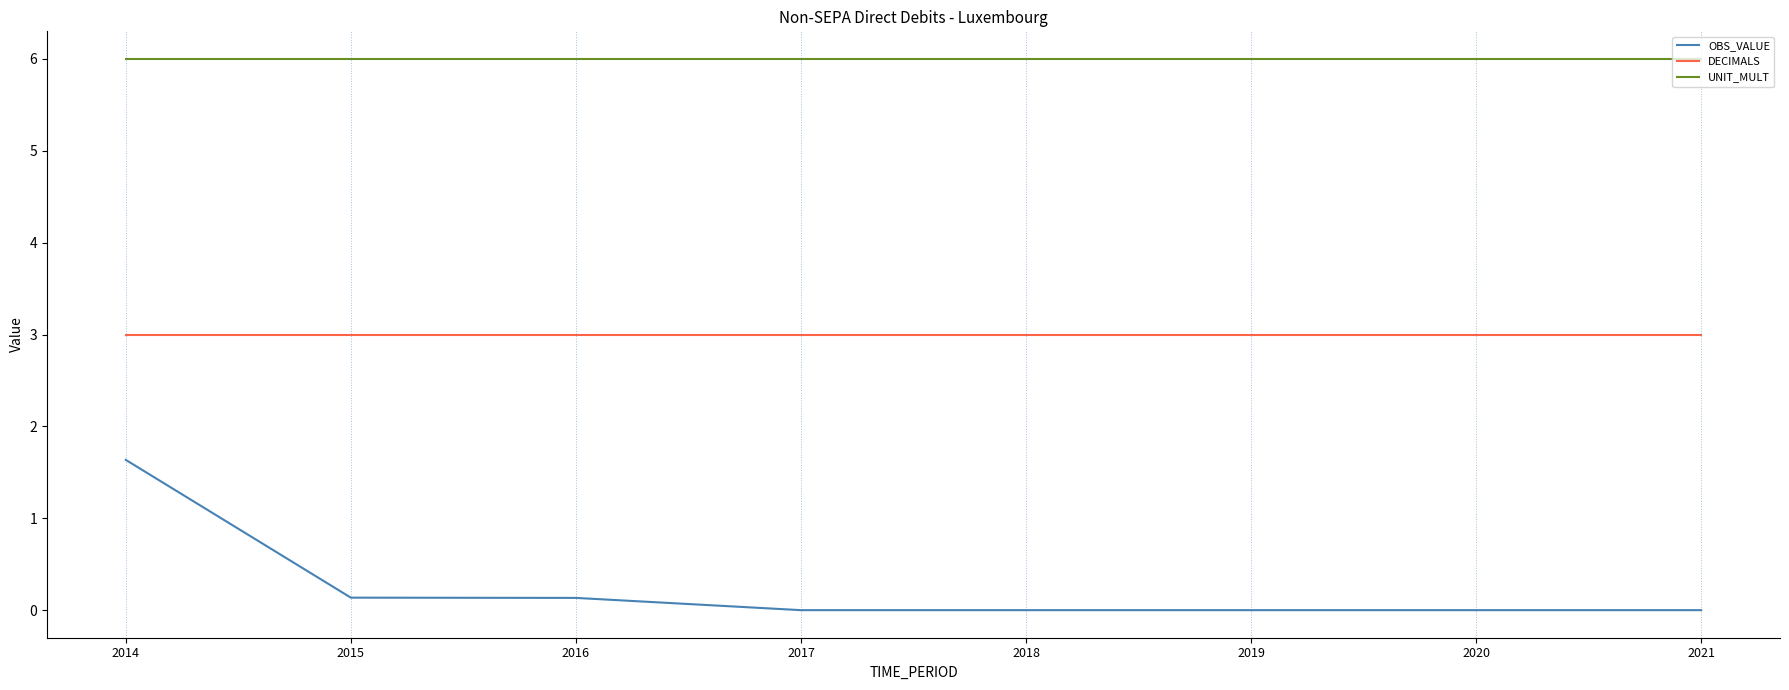

What is the sum of the UNIT_MULT values at 2015 and 2017?

12.0